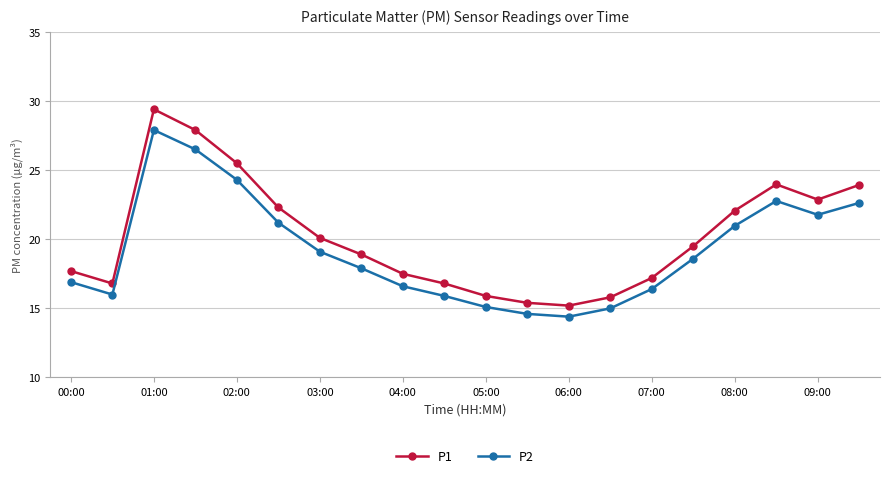

Rank the series by their average value, from lowest to highest.

P2, P1